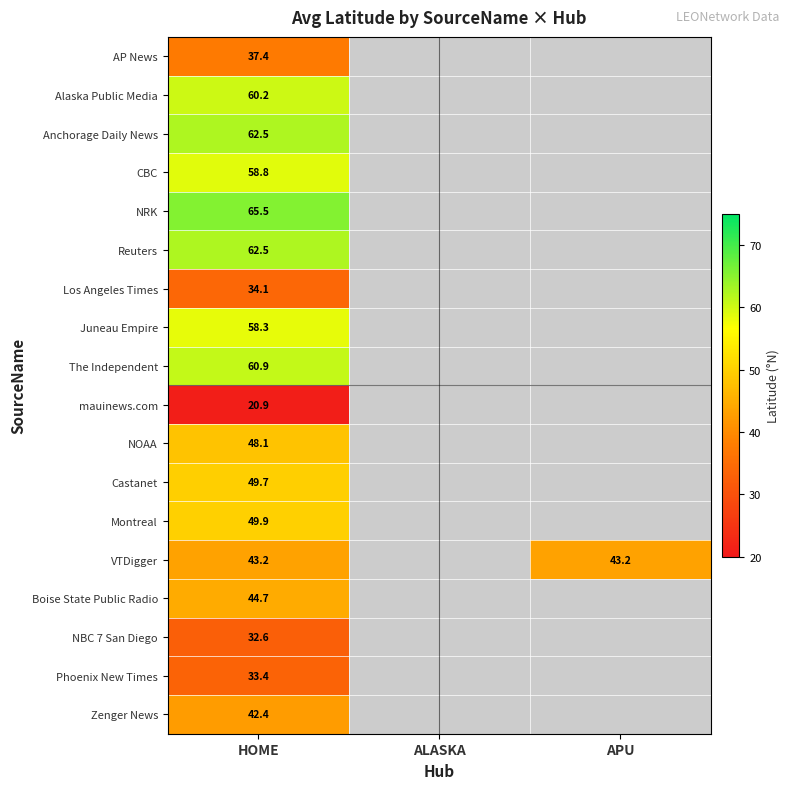

At which category is the sum across all series the highest?

HOME